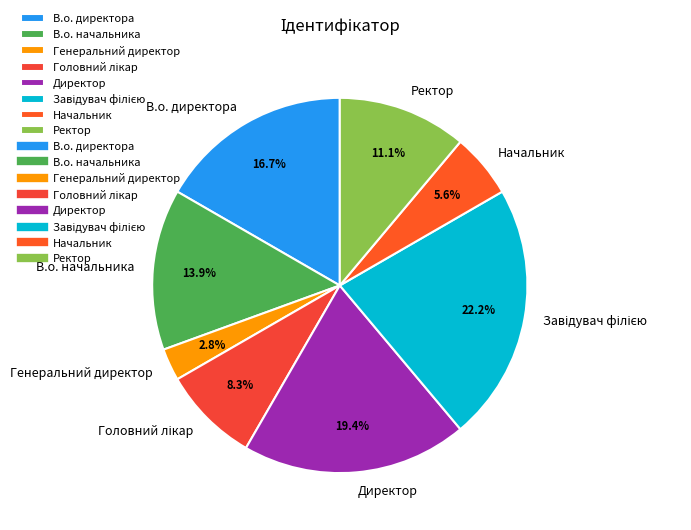

Approximately how many times larger is the value at В.о. директора compared to Начальник?

3.0